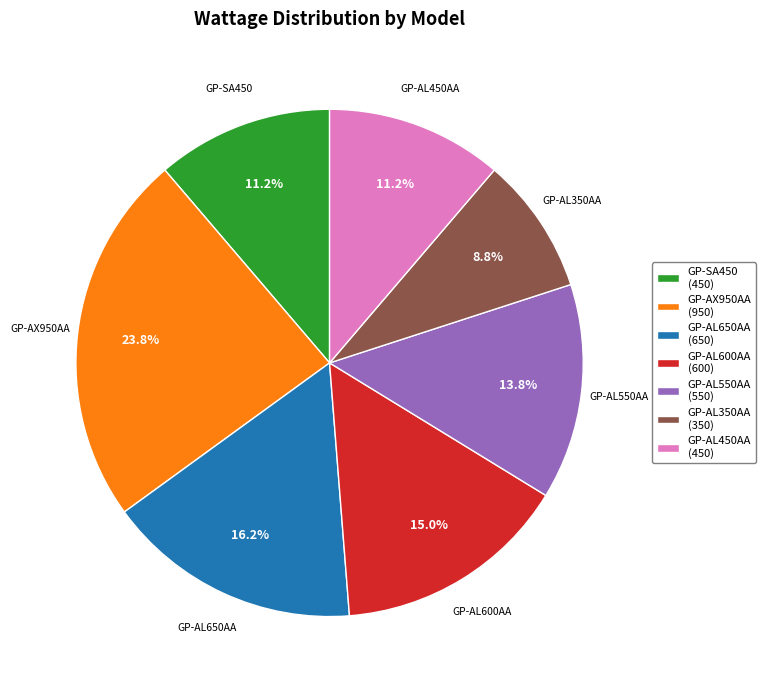

What is the smallest slice in the pie chart?

GP-AL350AA